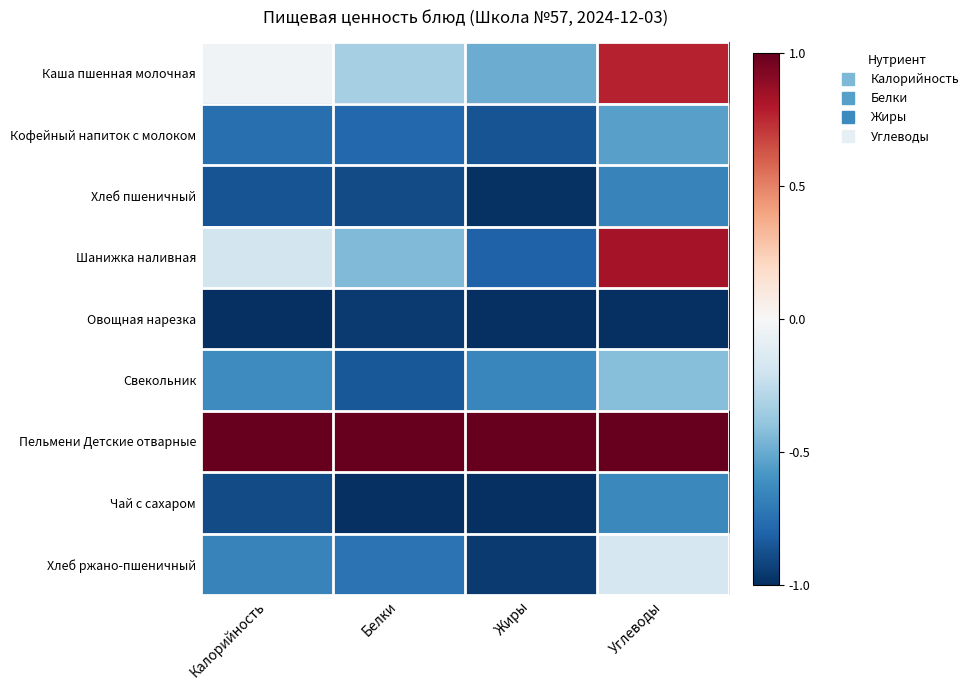

Reading right to left, what are all the values shown in this chart?

Каша пшенная молочная: Углеводы=0.8	Жиры=-0.5	Белки=-0.3	Калорийность=-0.0
Кофейный напиток с молоком: Углеводы=-0.5	Жиры=-0.9	Белки=-0.8	Калорийность=-0.8
Хлеб пшеничный: Углеводы=-0.7	Жиры=-1.0	Белки=-0.9	Калорийность=-0.9
Шанижка наливная: Углеводы=0.8	Жиры=-0.8	Белки=-0.4	Калорийность=-0.2
Овощная нарезка: Углеводы=-1.0	Жиры=-1.0	Белки=-1.0	Калорийность=-1.0
Свекольник: Углеводы=-0.4	Жиры=-0.7	Белки=-0.8	Калорийность=-0.6
Пельмени Детские отварные: Углеводы=1.0	Жиры=1.0	Белки=1.0	Калорийность=1.0
Чай с сахаром: Углеводы=-0.6	Жиры=-1.0	Белки=-1.0	Калорийность=-0.9
Хлеб ржано-пшеничный: Углеводы=-0.2	Жиры=-1.0	Белки=-0.7	Калорийность=-0.7